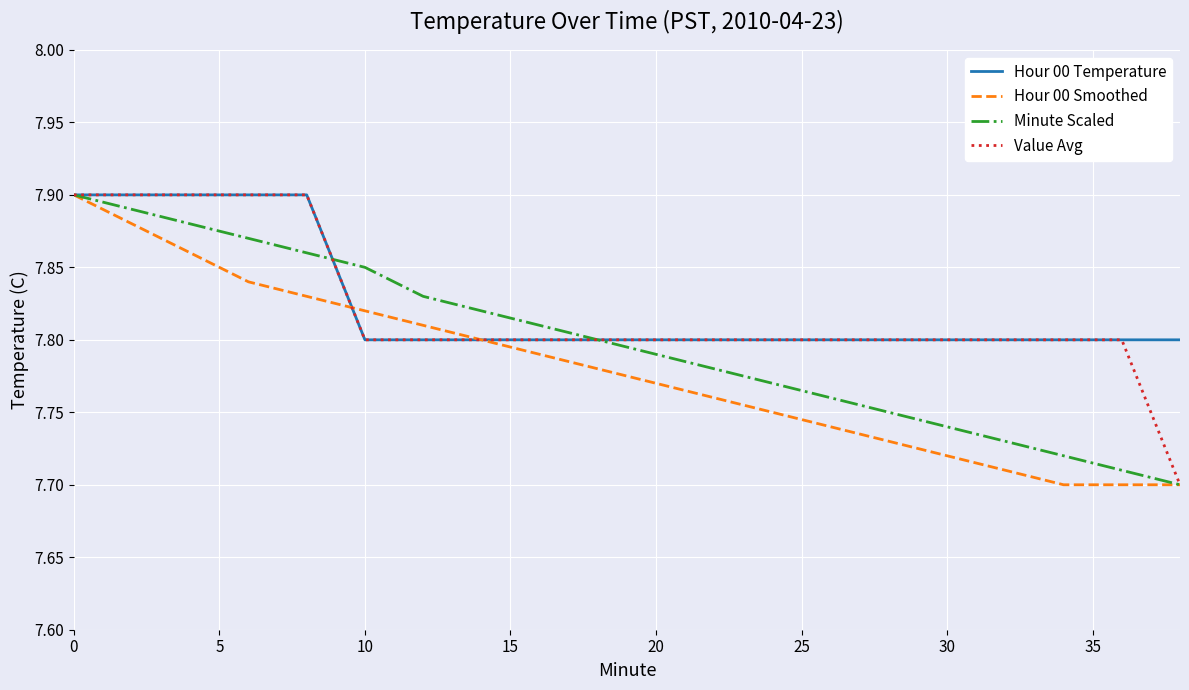

Does the chart display data point markers on the line(s)?

No